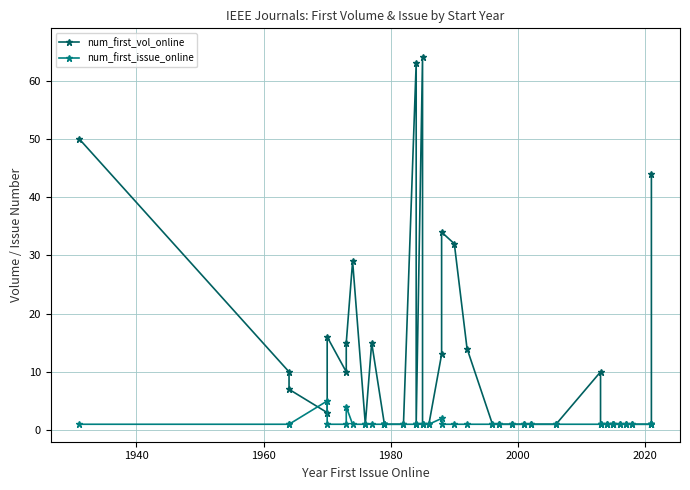

True or false: num_first_issue_online has more than 0 interior local peaks.

True